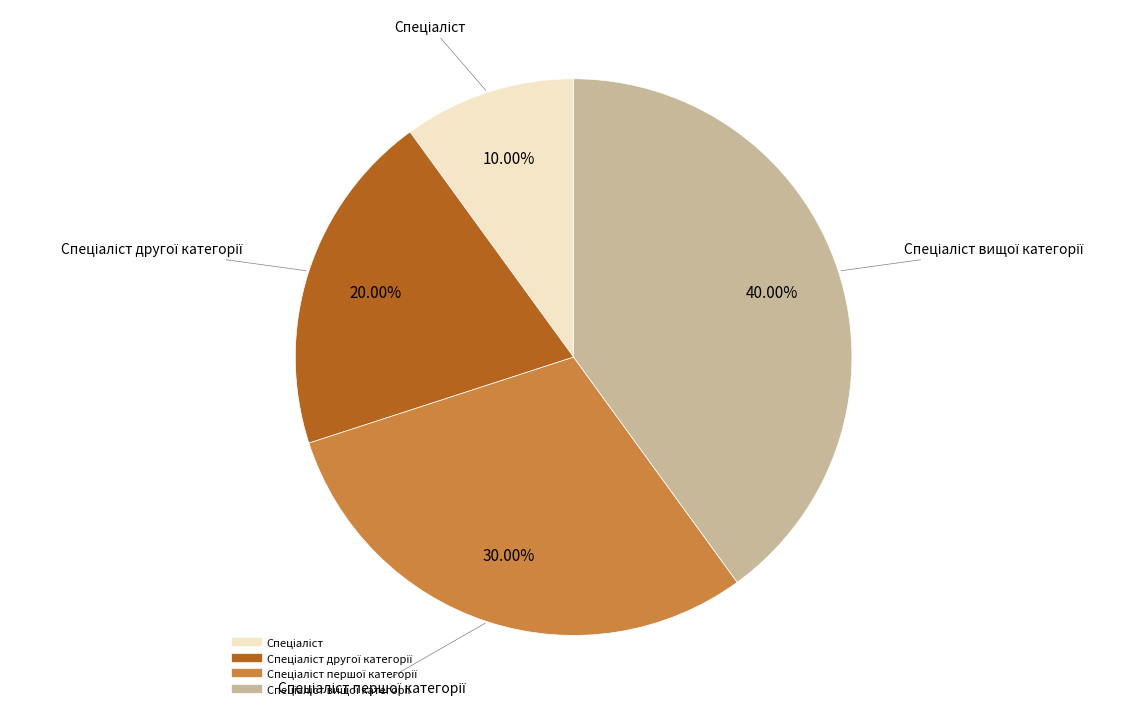

Count the number of slices in the pie.

4